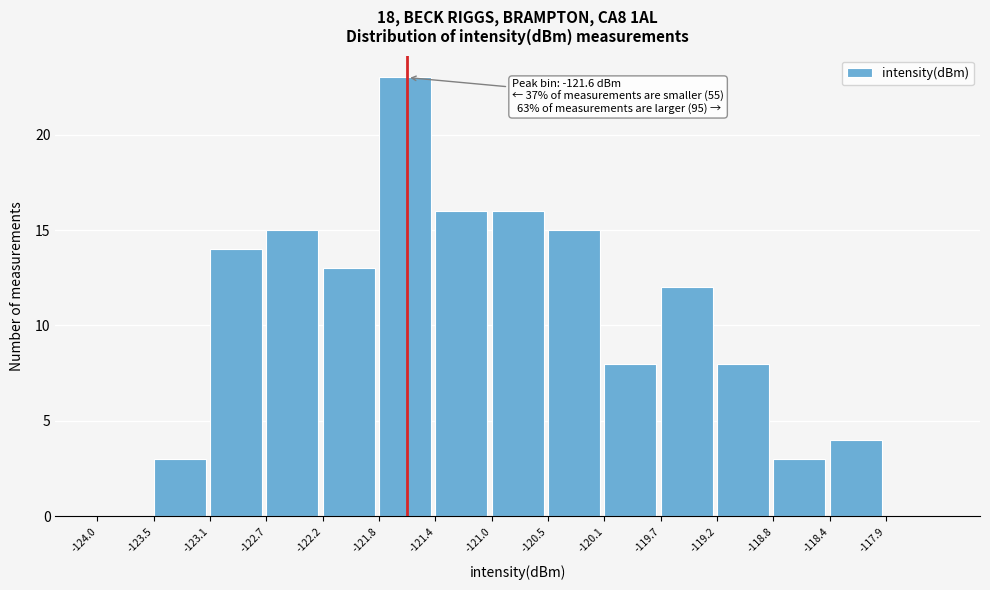

Which range on the x-axis has the tallest bar?

-121.80 to -121.40